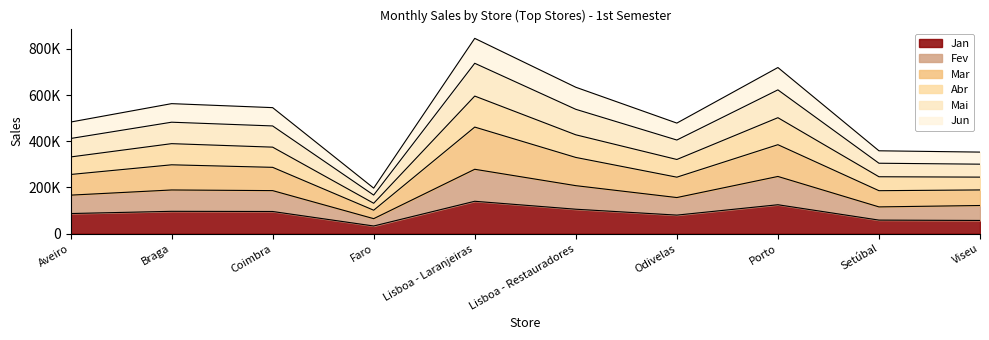

At how many categories does at least one series exceed 494154?

5